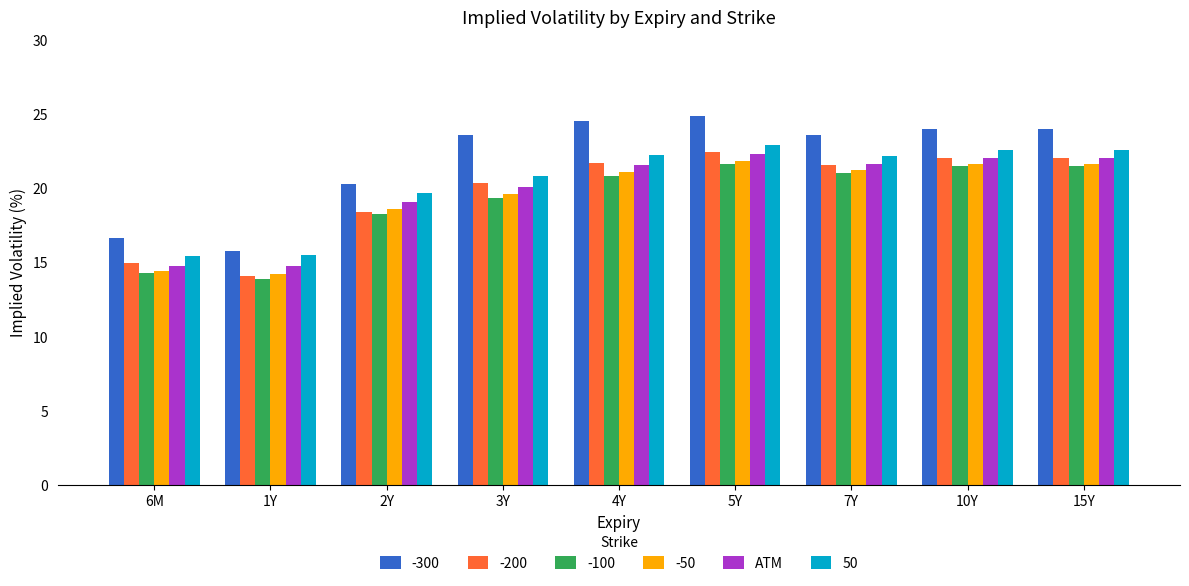

What is the difference between the highest and lowest values at 4Y?

3.7